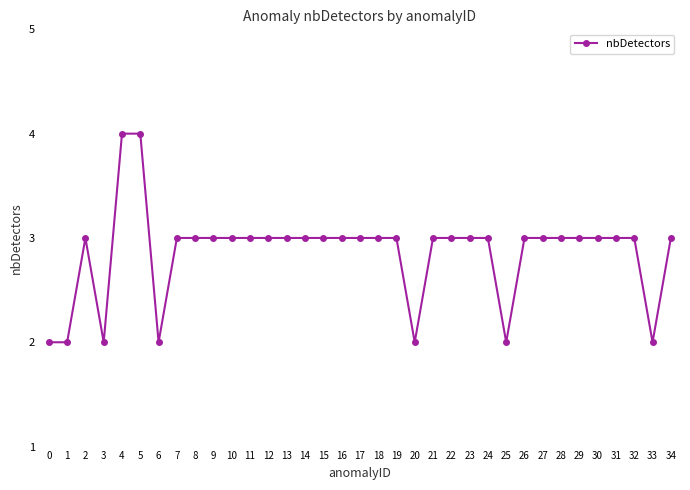

True or false: the data has more than 0 interior local peaks.

True